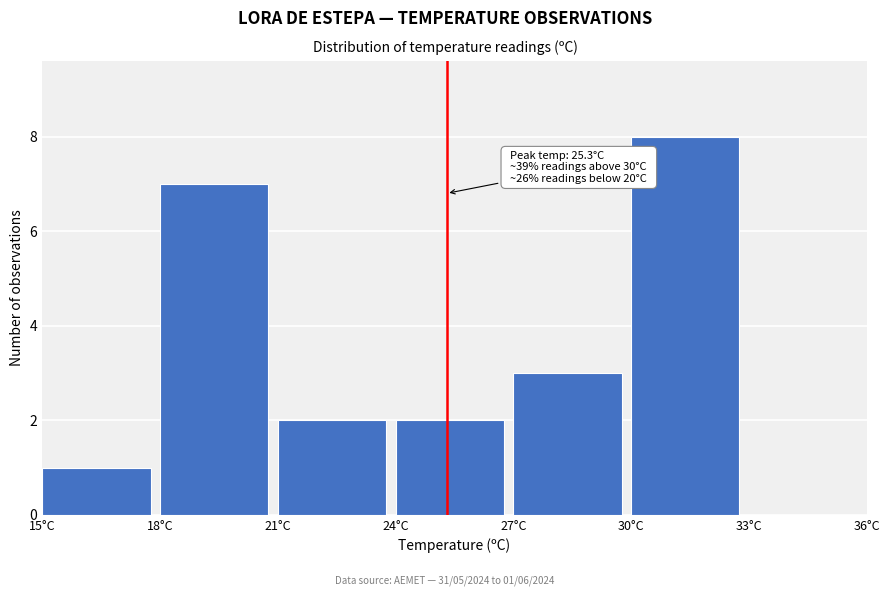

Over which range of the x-axis is the bar tallest?

30 to 33